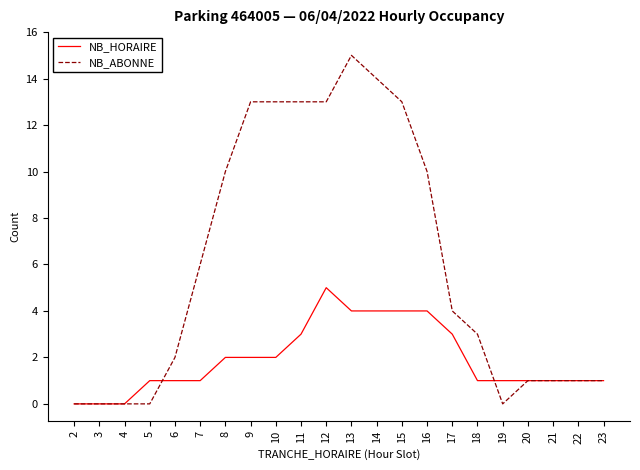

True or false: NB_ABONNE has a value of 0 at 3.

True